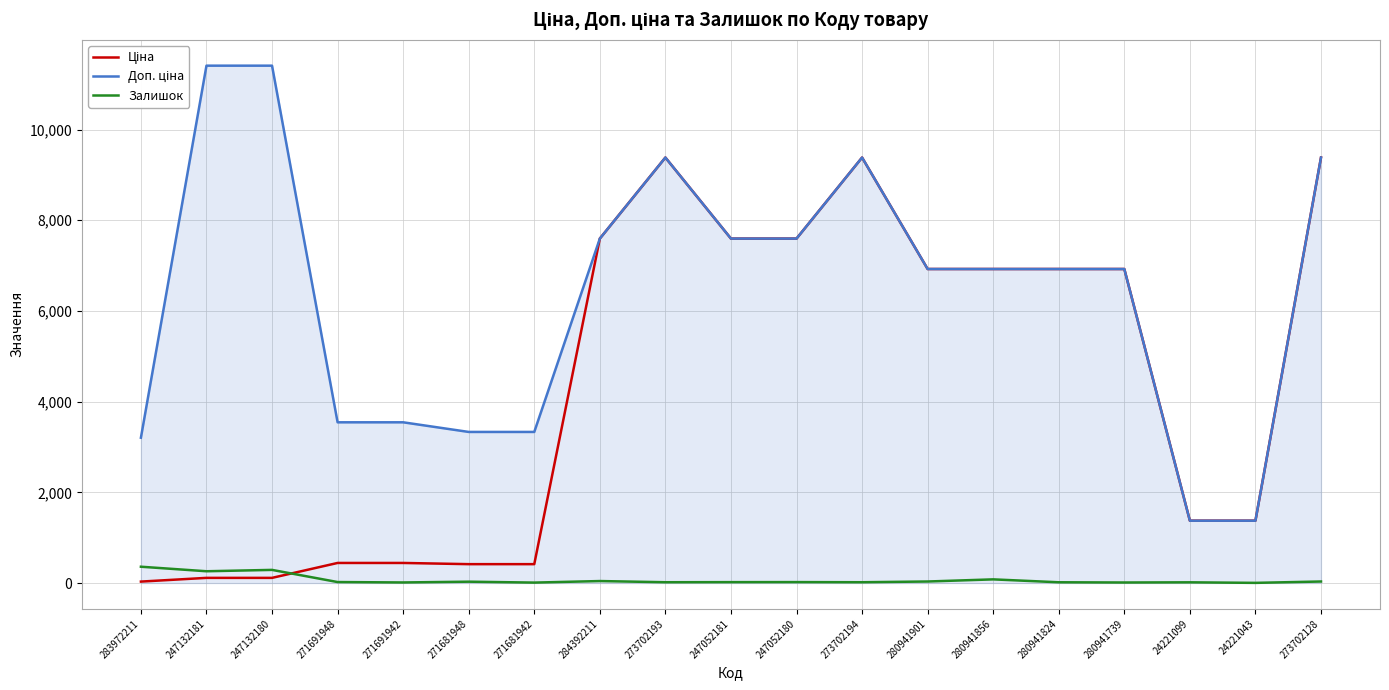

True or false: Залишок has a value of 18.0 at 273702194.

True